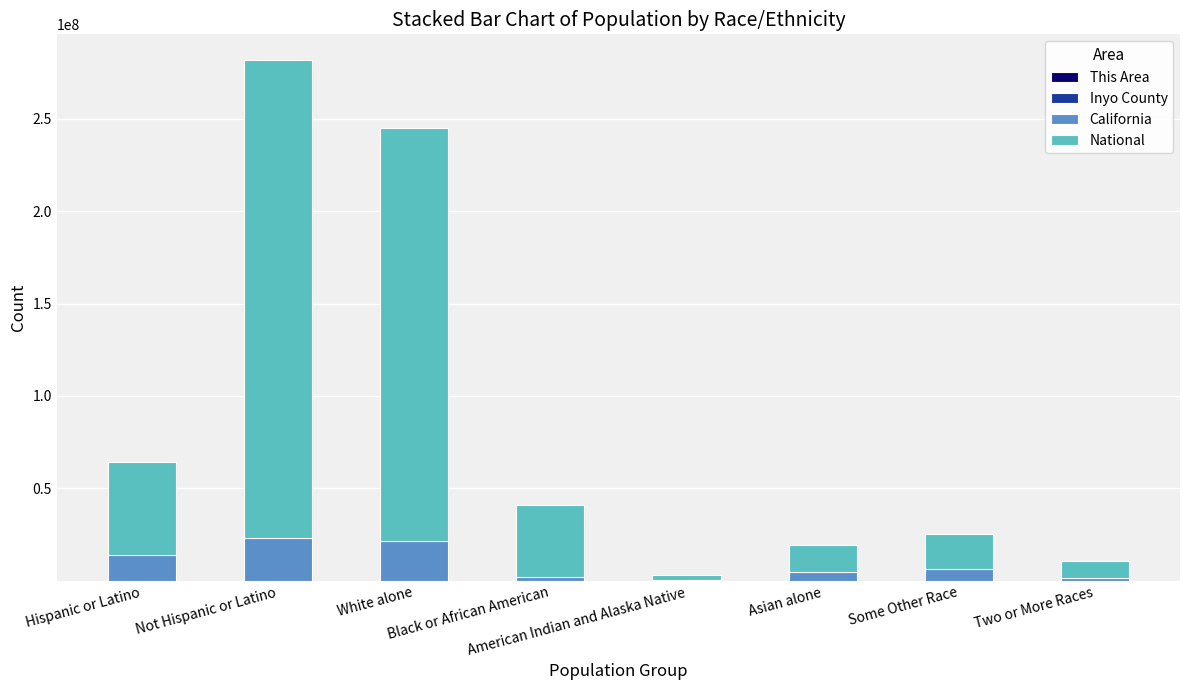

What is the difference between the maximum and minimum values in the California series?

22877436